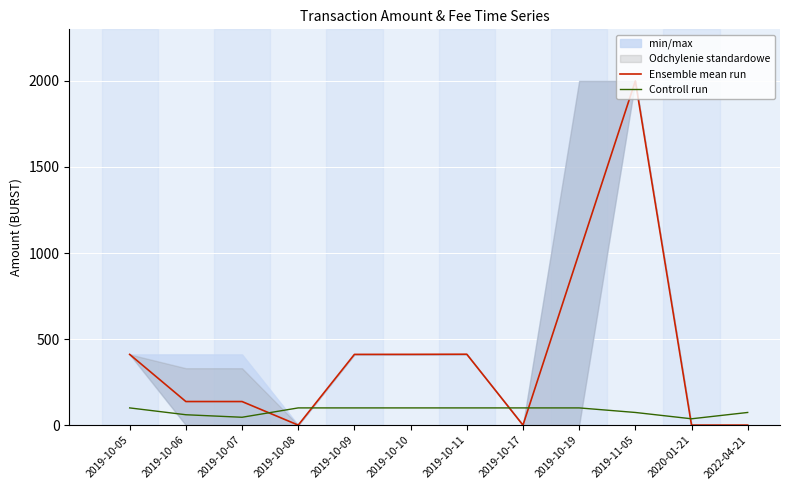

How many categories are shown in the chart?

12